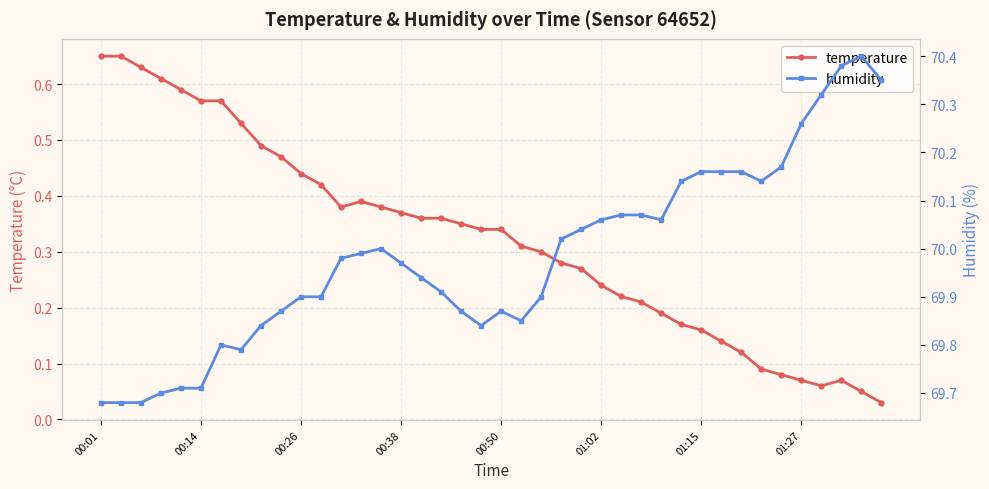

True or false: temperature has more than 0 points higher than both neighbors.

True